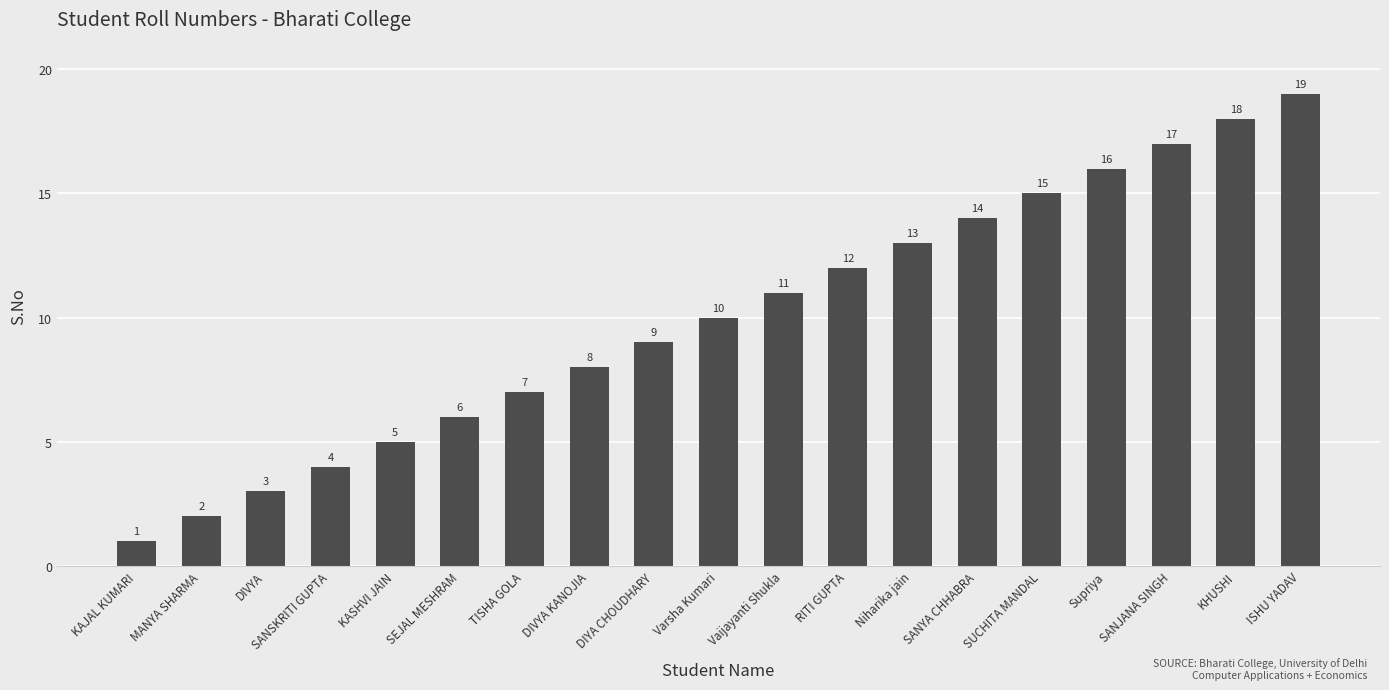

Reading right to left, what are all the values shown in this chart?

ISHU YADAV=19	KHUSHI=18	SANJANA SINGH=17	Supriya=16	SUCHITA MANDAL=15	SANYA CHHABRA=14	Niharika jain=13	RITI GUPTA=12	Vaijayanti Shukla=11	Varsha Kumari=10	DIYA CHOUDHARY=9	DIVYA KANOJIA=8	TISHA GOLA=7	SEJAL MESHRAM=6	KASHVI JAIN=5	SANSKRITI GUPTA=4	DIVYA=3	MANYA SHARMA=2	KAJAL KUMARI=1